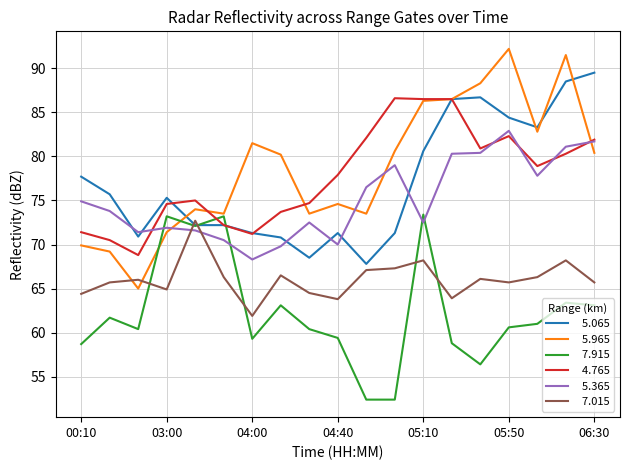

What is the smallest value displayed?

52.4